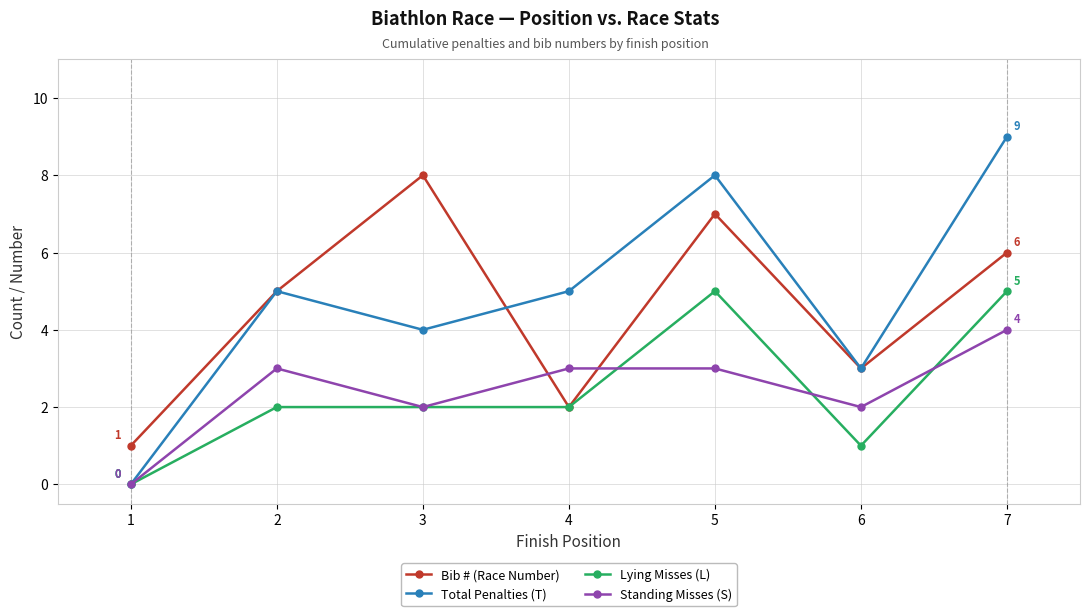

Rank the series at 5 from lowest to highest value.

Standing Misses (S), Lying Misses (L), Bib # (Race Number), Total Penalties (T)